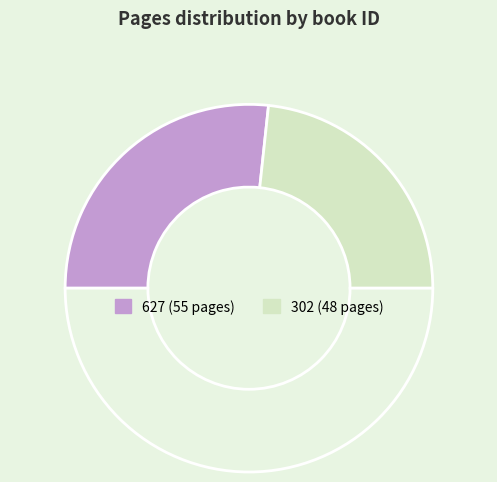

What is the smallest slice in the pie chart?

302